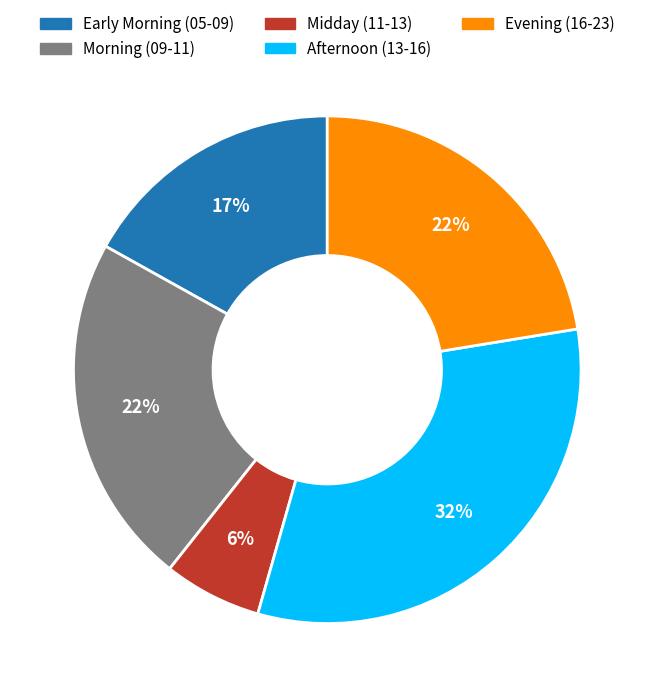

Is there any slice that represents more than half of the pie?

No